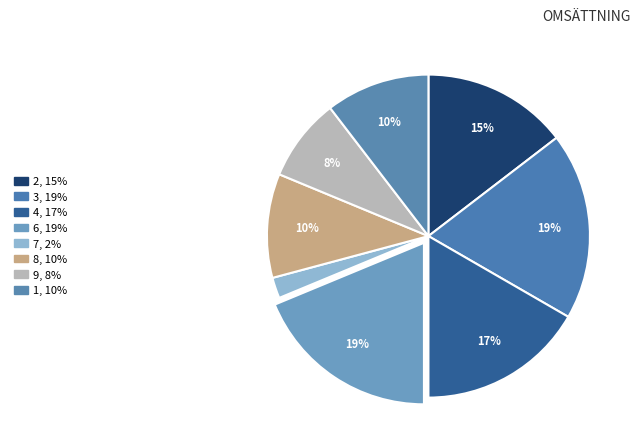

Is 9 the majority of the pie?

No